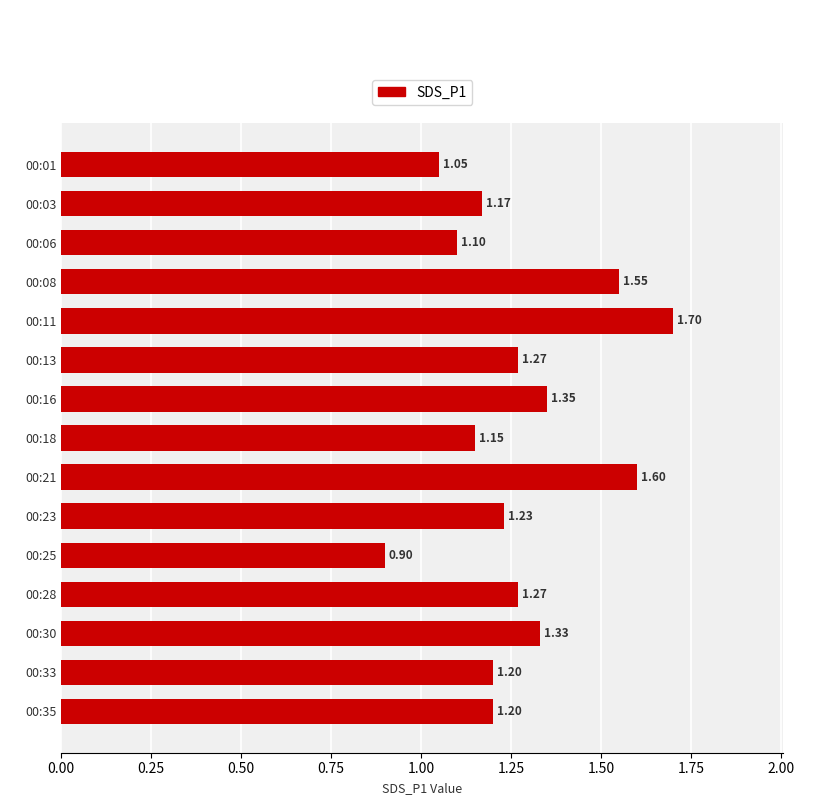

Which label corresponds to the smallest value in the chart?

00:25